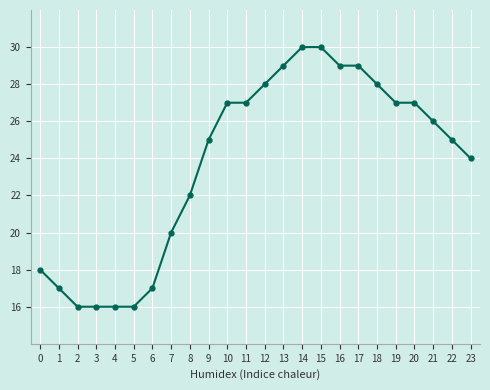

Does the chart have visible grid lines?

Yes